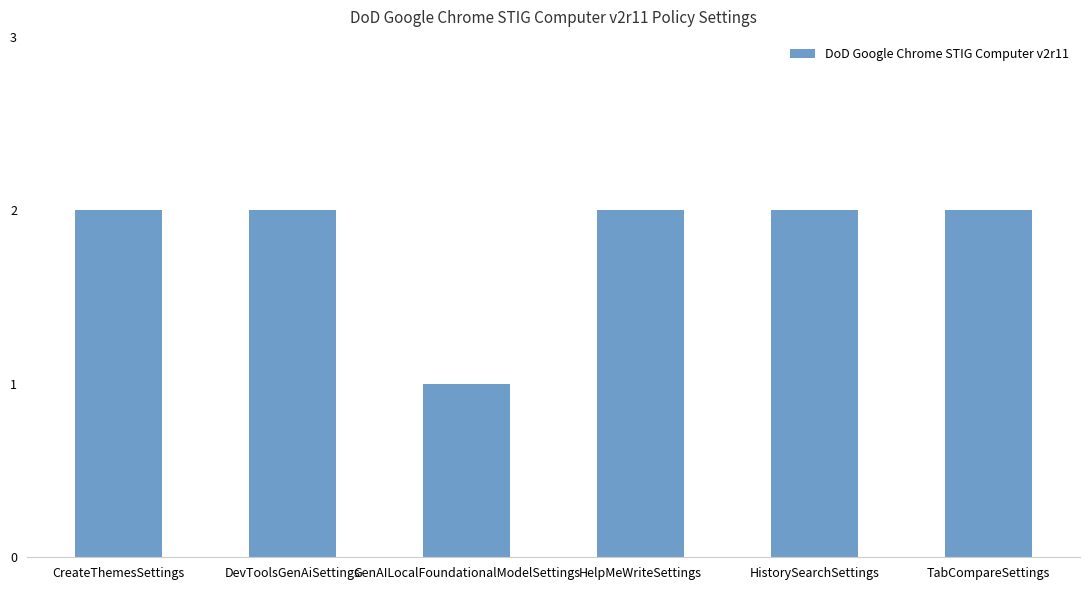

What is the ratio of the value at HelpMeWriteSettings to the value at TabCompareSettings?

1.0